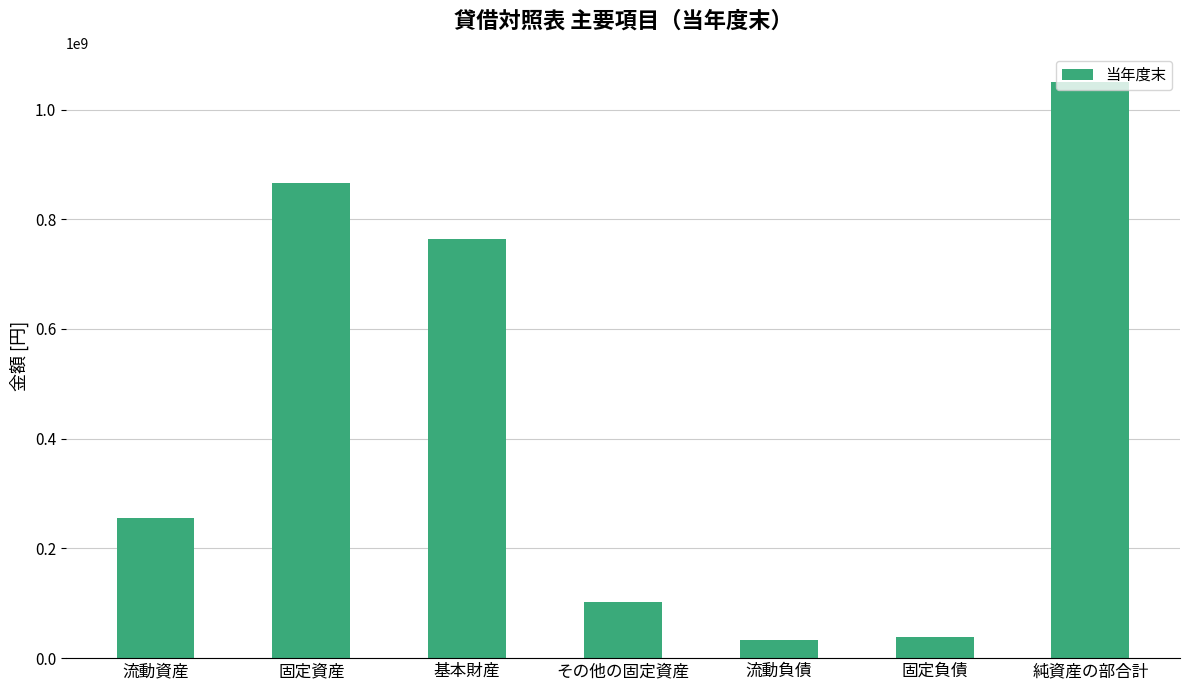

The chart shows a value of 256211733 at 流動資産. True or false?

True